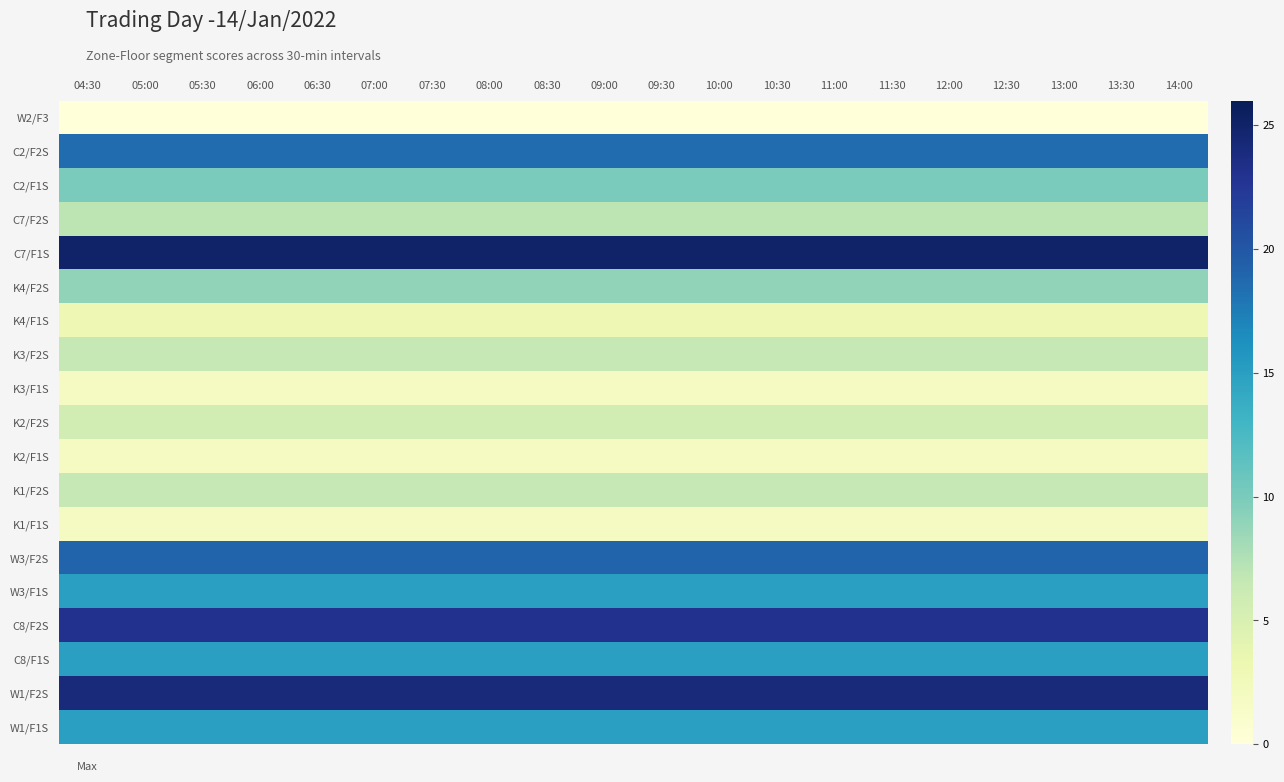

Which has a higher value, 11:30 or 09:30?

11:30